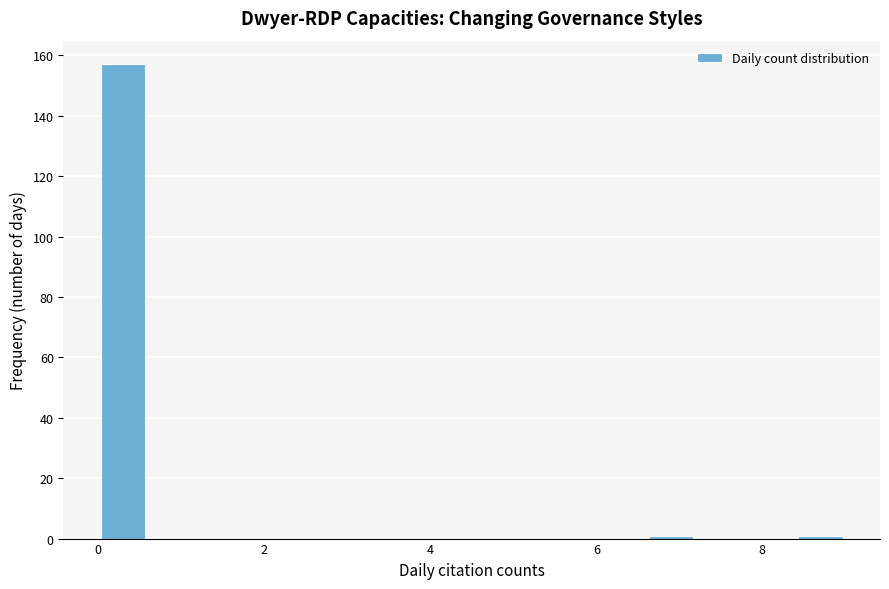

Around what value on the x-axis is the tallest bar? Give the approximate position of its centre, as read against the axis.

0.4